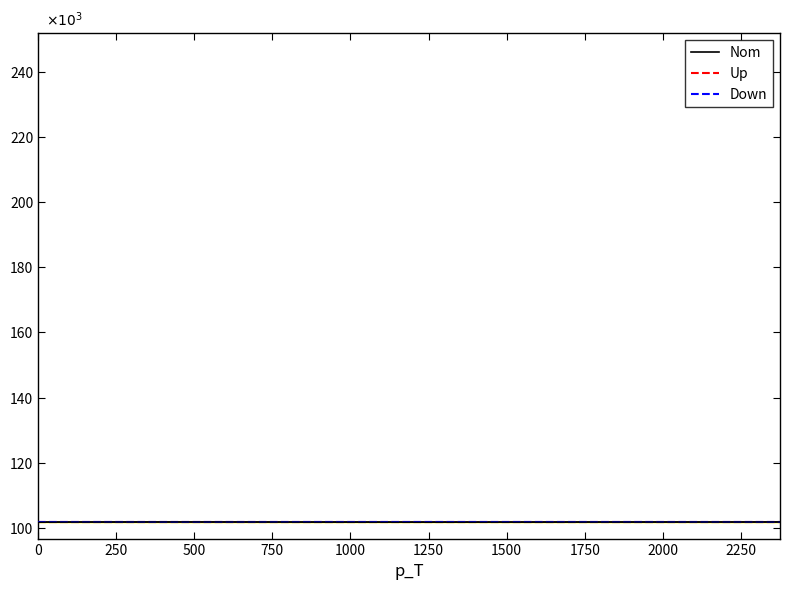

Which series has the largest range (max minus min)?

Nom